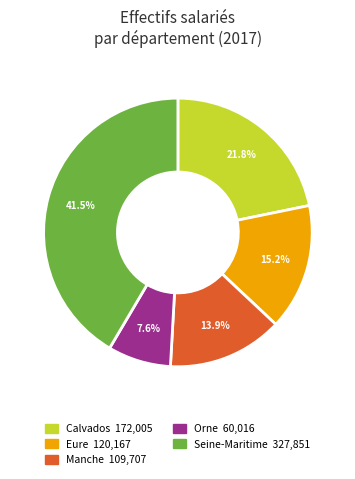

Combined, do Calvados and Orne account for over 50%?

No